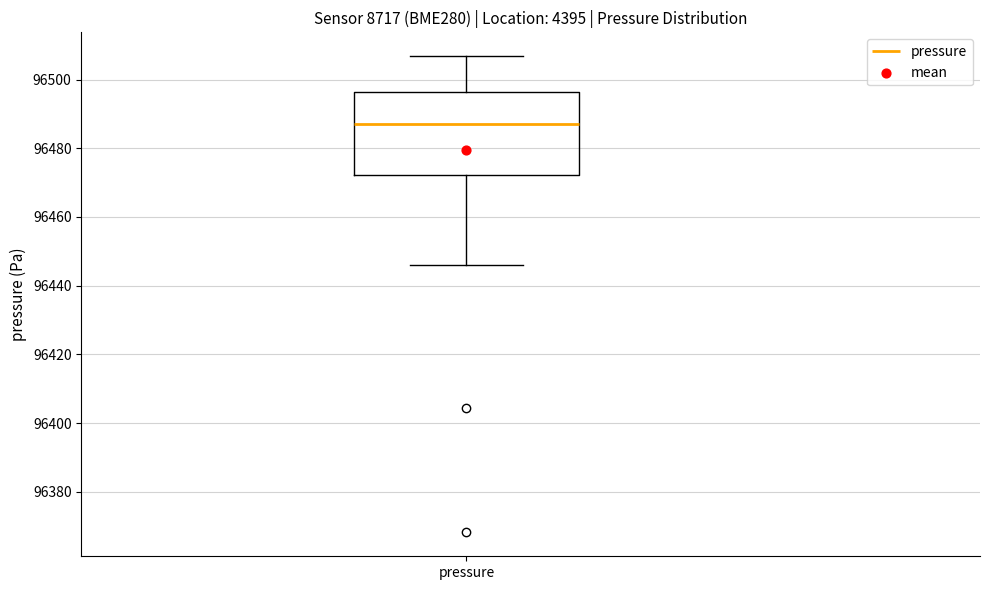

Read this box plot against the y-axis: the position of the median line, the range covered by the box, and the ends of both whiskers. The values are not printed on the chart, so give them approximately, as read against the axis.

median 96486, box 96472 to 96496, whiskers 96446 to 96506